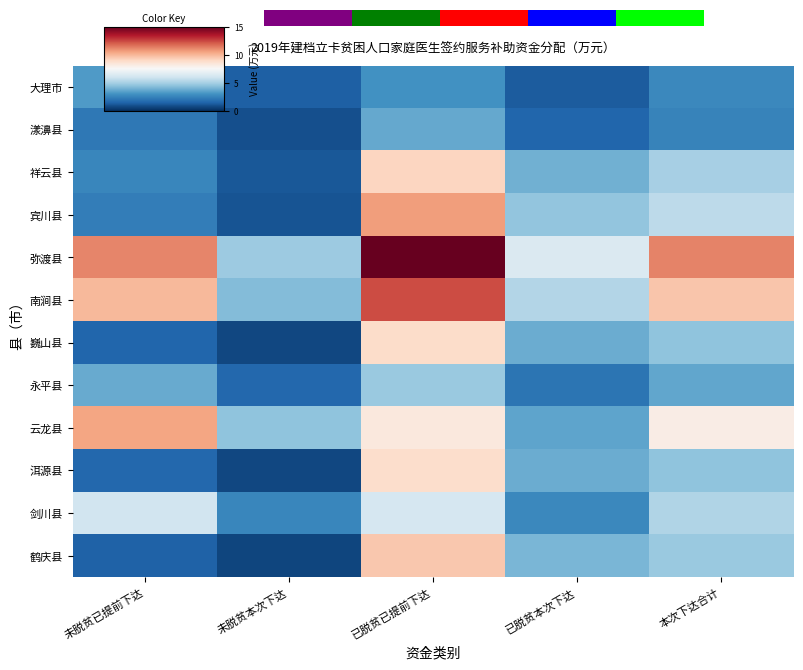

What is the difference between the 洱源县 values at 已脱贫已提前下达 and 本次下达合计?

4.3